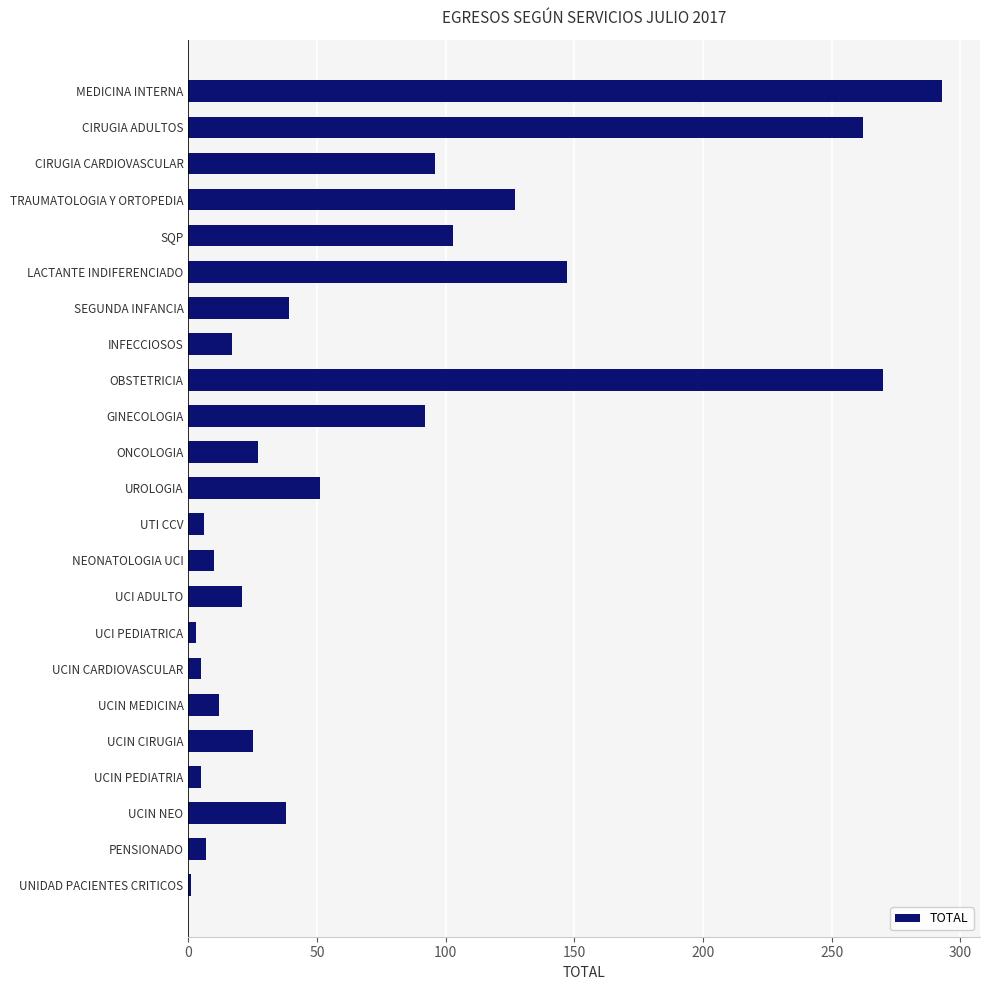

Between OBSTETRICIA and GINECOLOGIA, which is larger?

OBSTETRICIA